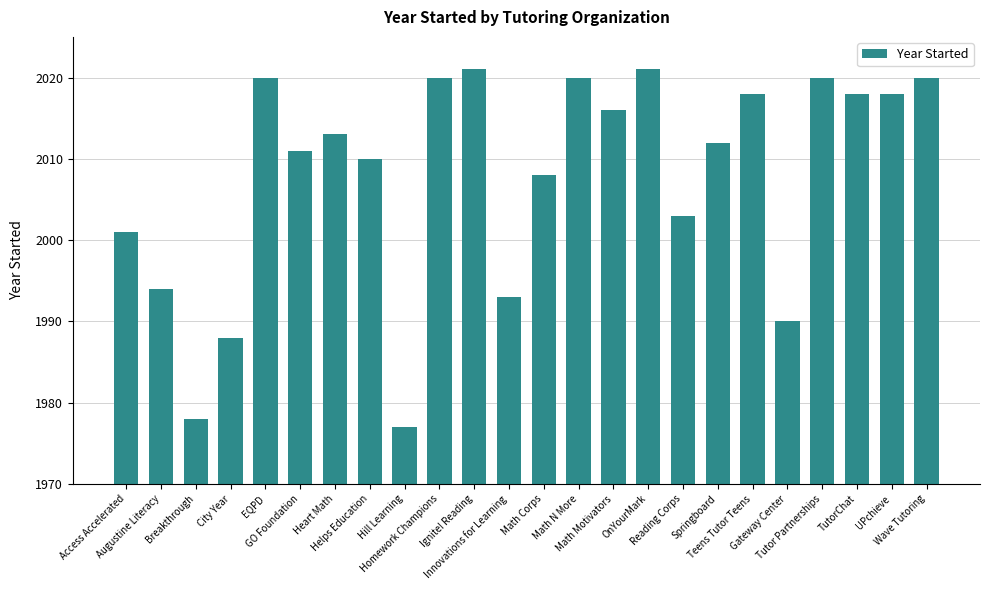

Are the bars grouped side by side (vs. stacked)?

No